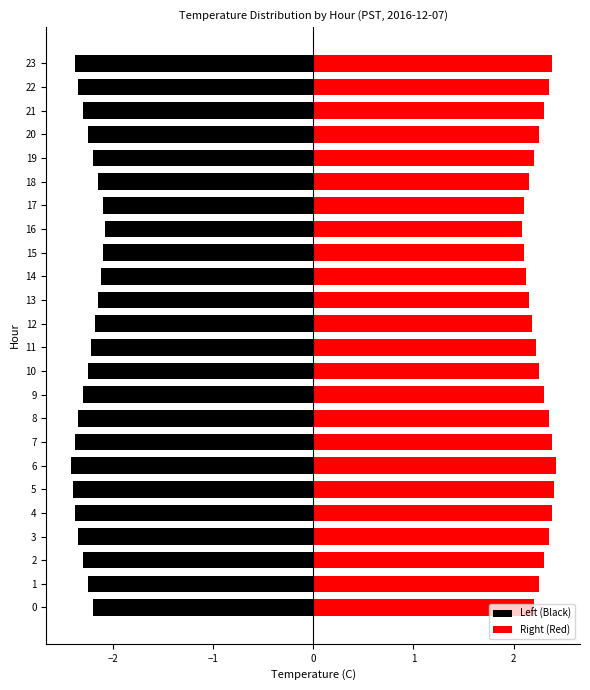

At how many categories does at least one series exceed -1?

24